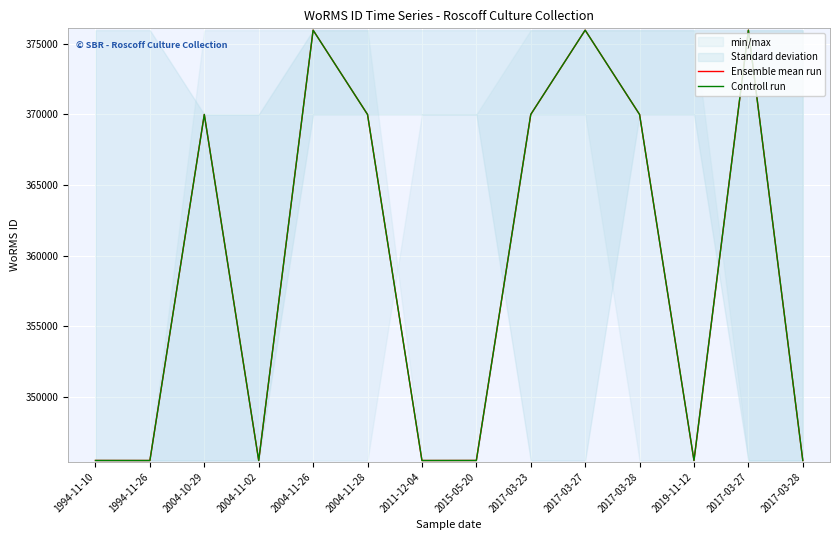

Where does the Ensemble mean run series first go above 370001?

2004-11-26